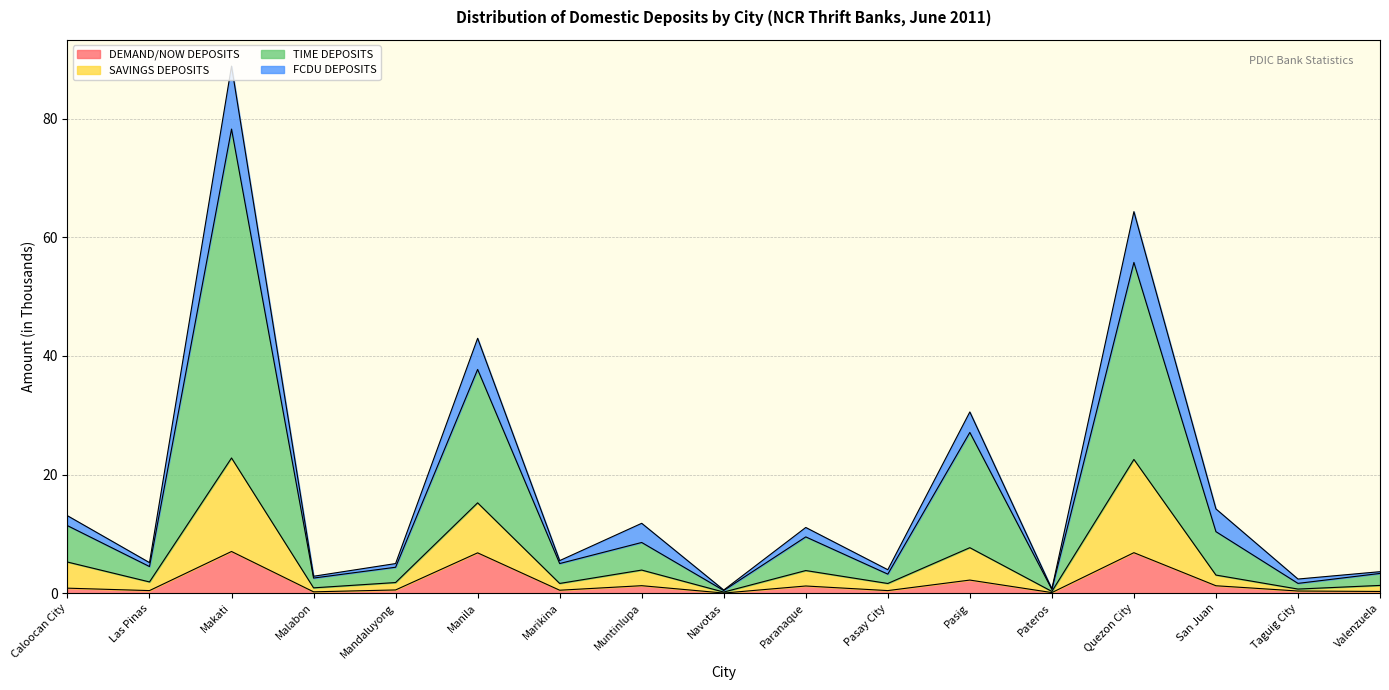

At which category is the sum across all series the highest?

Makati